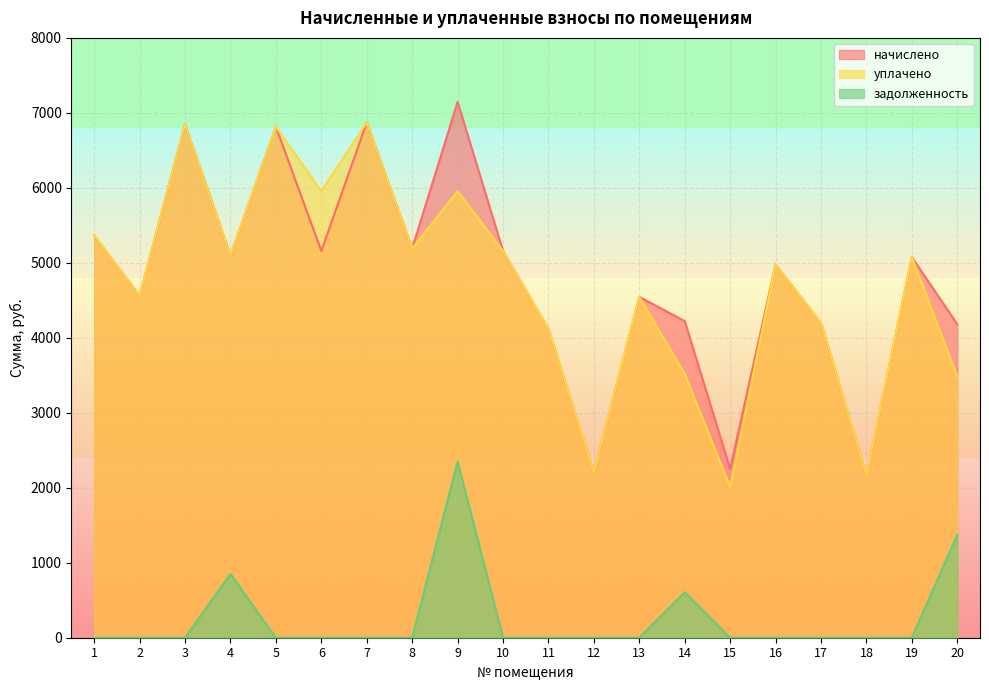

At which category is the sum across all series the highest?

9